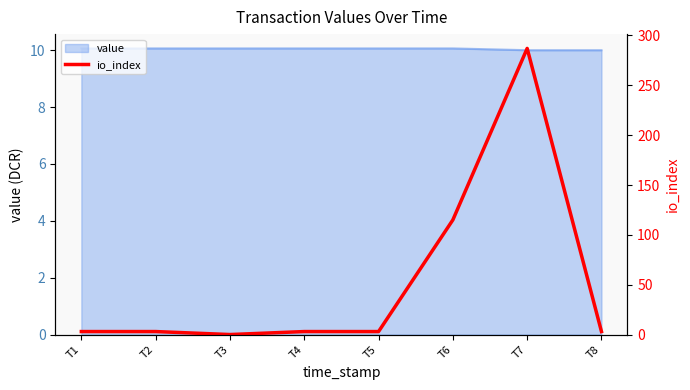

Where is the data nearest to the value 143?

T6